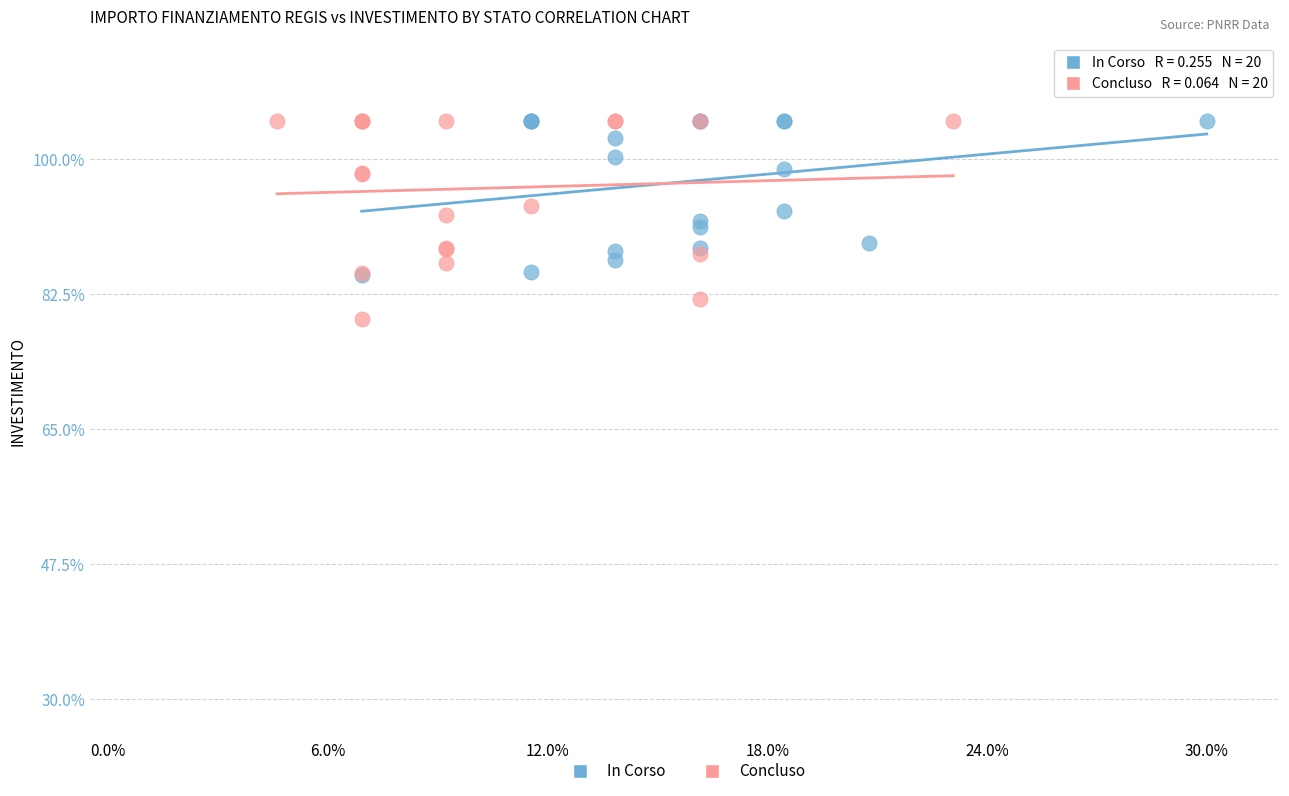

Which series contains the lowest Y value?

Concluso